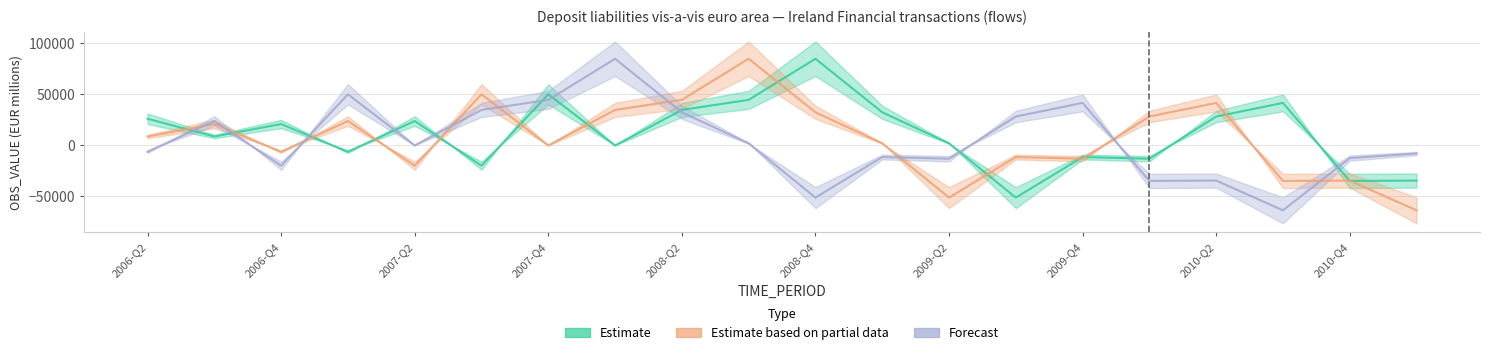

Where is the first local minimum for Forecast?

2006-Q4